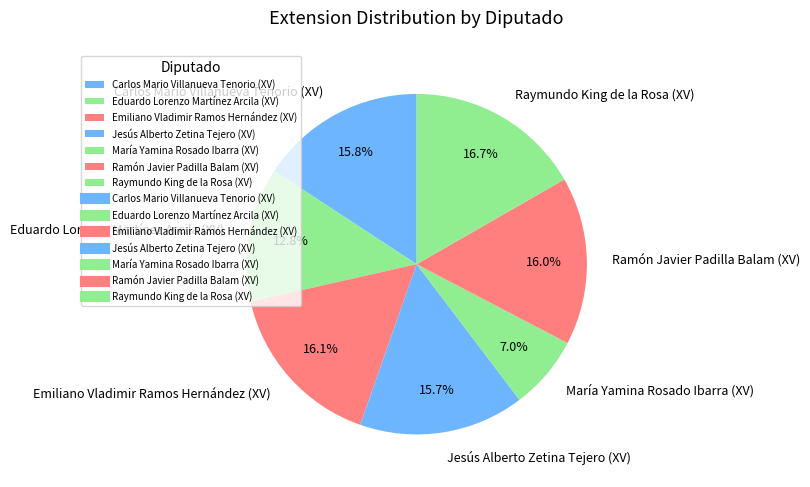

True or false: Carlos Mario Villanueva Tenorio (XV) accounts for 22% of the total.

False